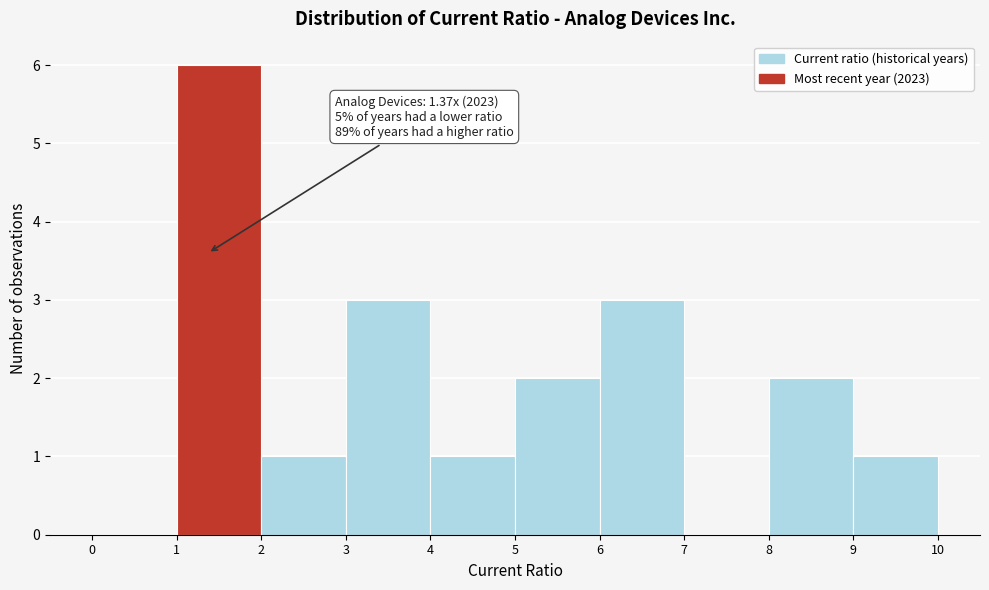

Over which range of the x-axis is the bar tallest?

1 to 2